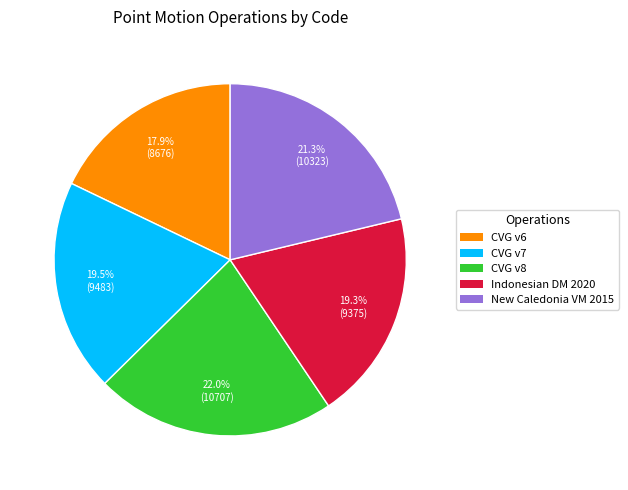

Is there any slice that represents more than half of the pie?

No